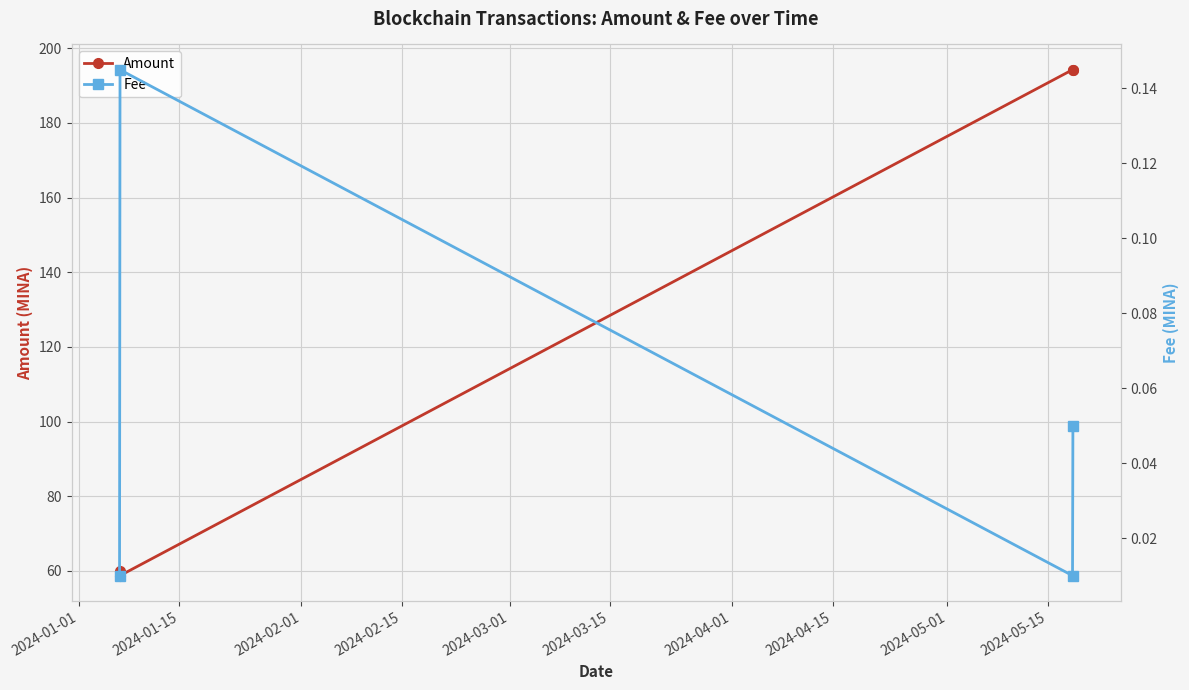

Between 2024-01-01 and 2024-01-15, which series saw the biggest shift?

Amount